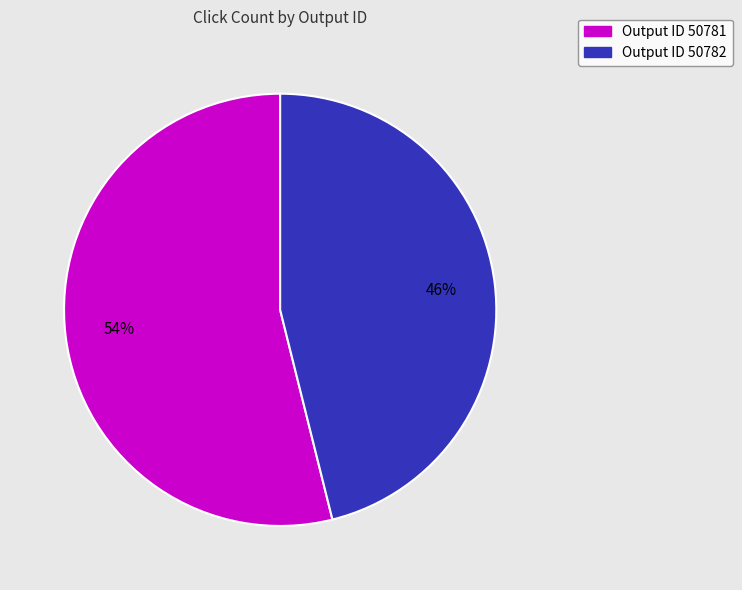

To the nearest percent, what is the average slice percentage?

50%